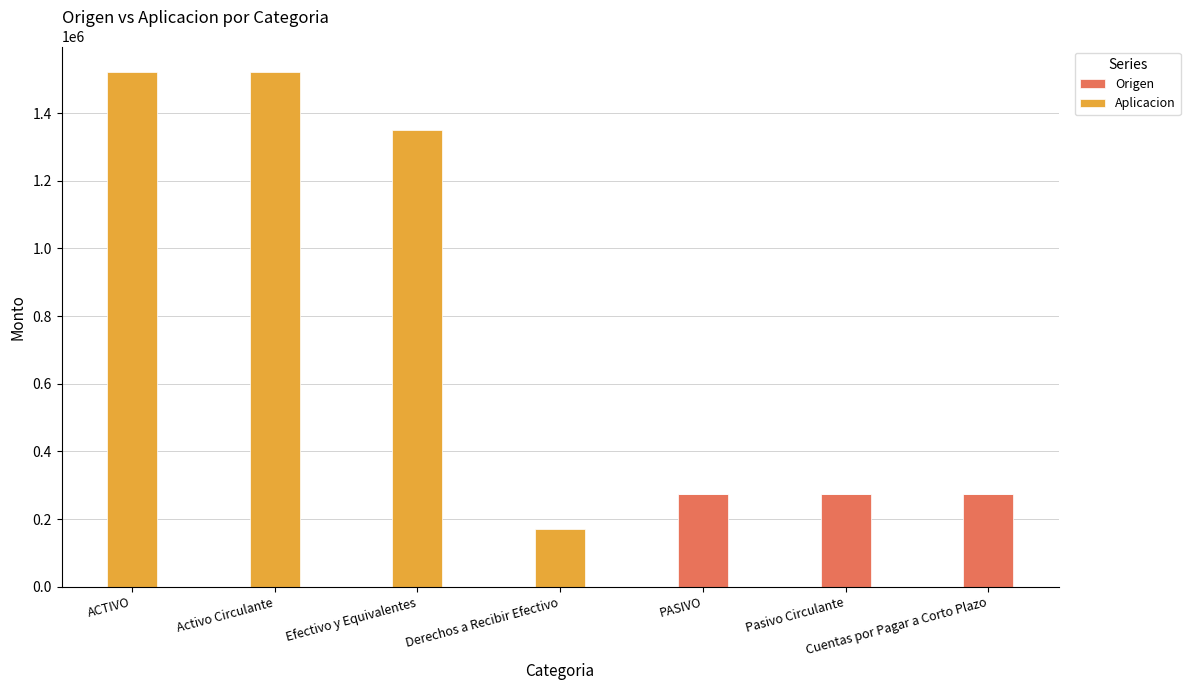

What is the sum of the Origen values at Efectivo y Equivalentes and Cuentas por Pagar a Corto Plazo?

273780.6